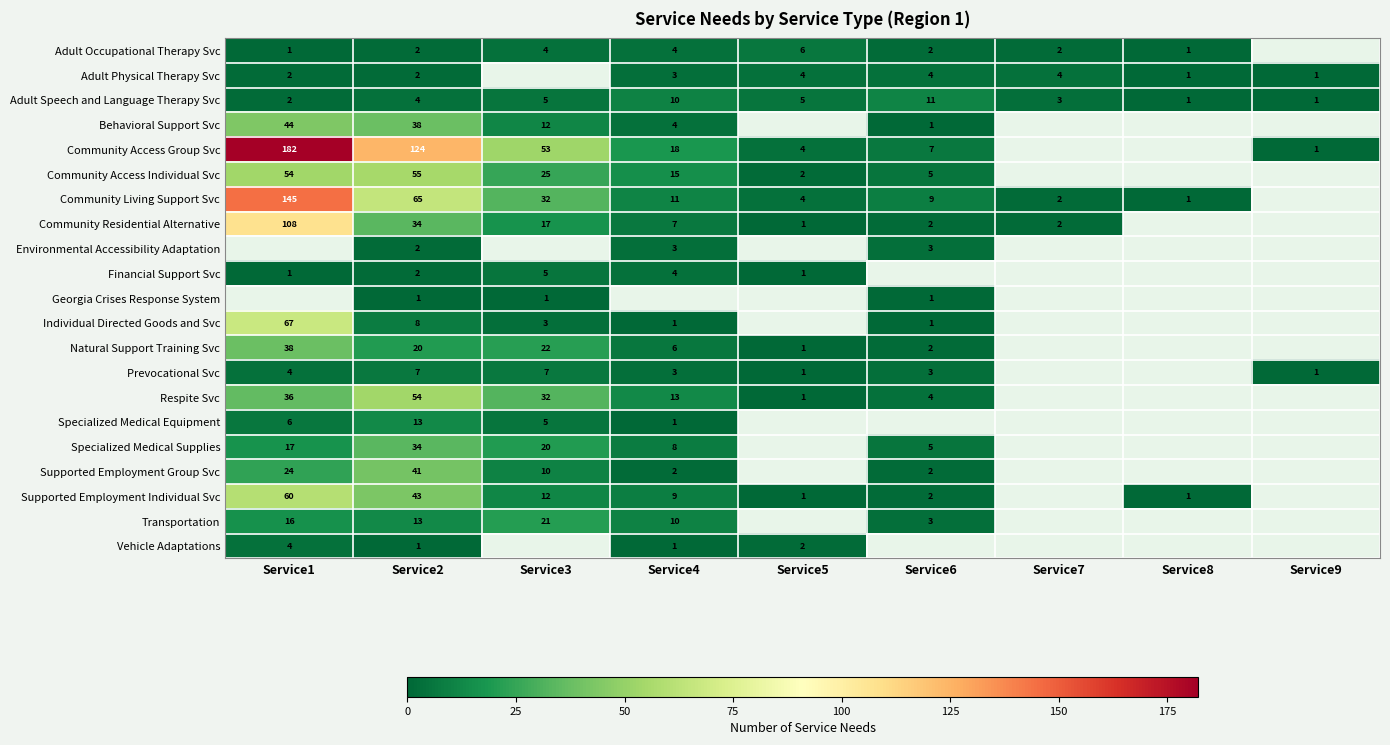

True or false: Community Living Support Svc has a value of 11 at Service4.

True